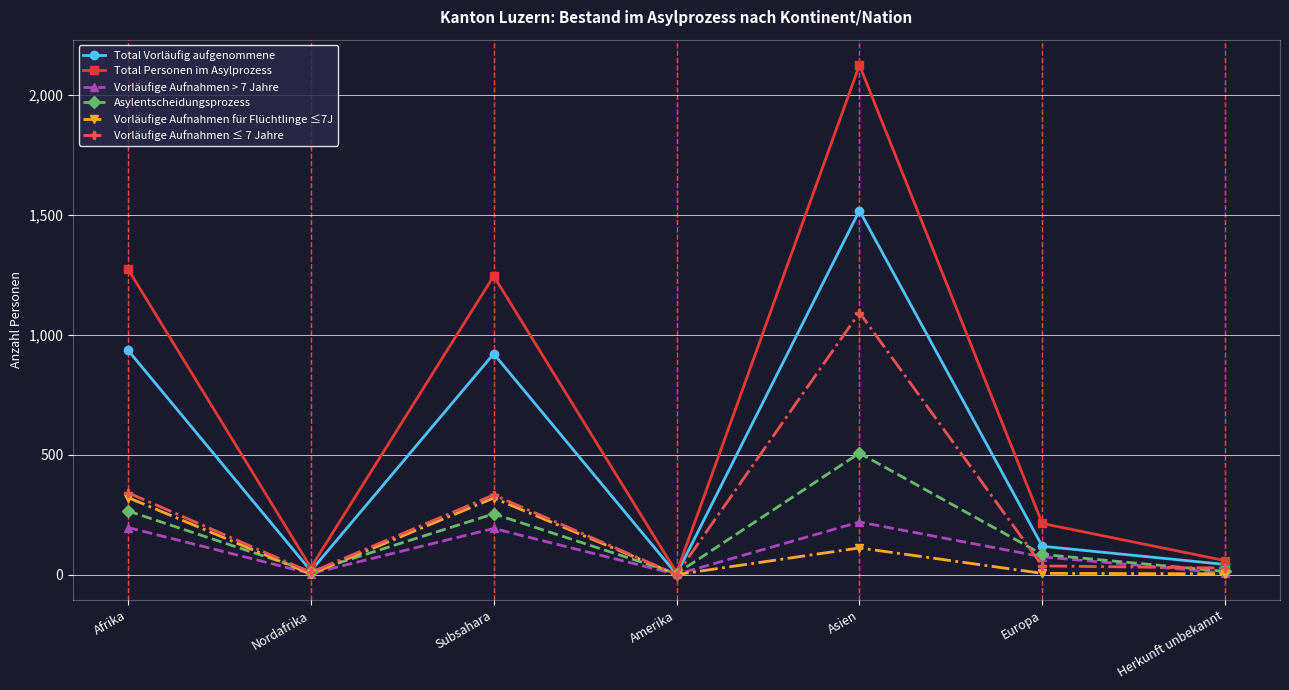

At which label is Vorläufige Aufnahmen für Flüchtlinge ≤7J closest to 160?

Asien